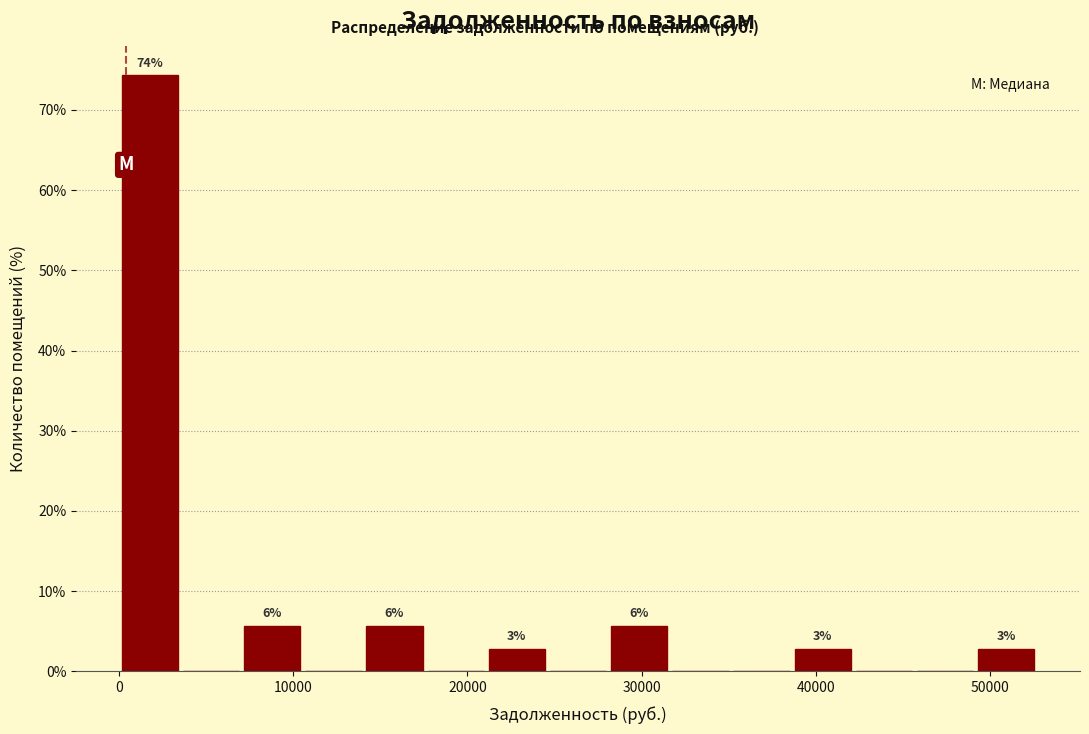

Read against the x-axis, roughly where is the centre of the tallest bar?

2000